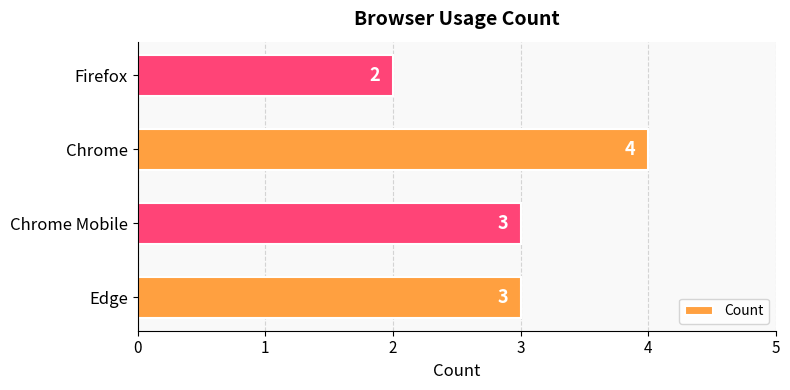

What is the sum of all values?

12